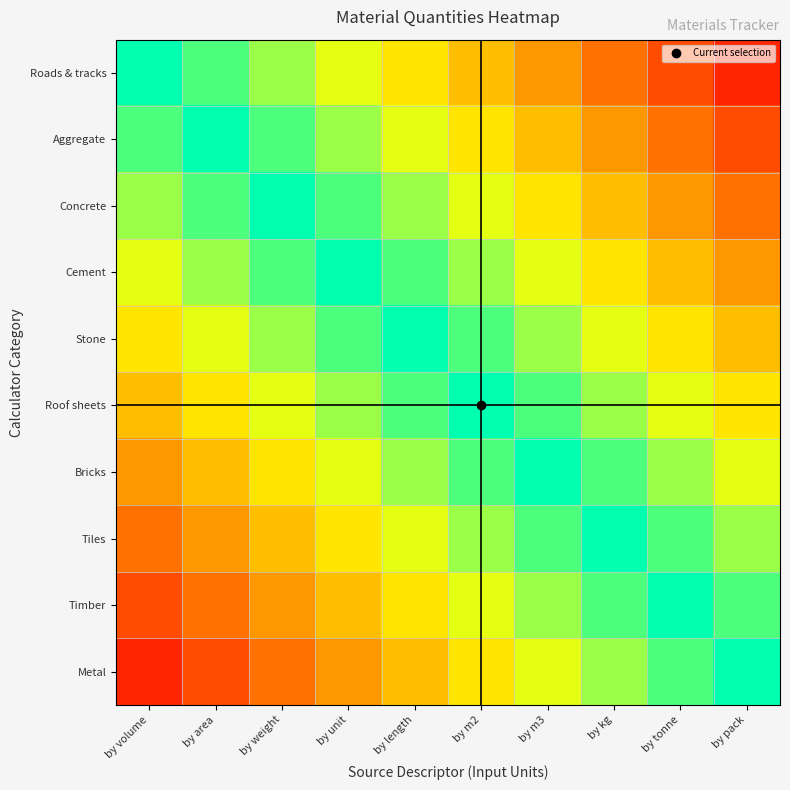

What is the difference between the highest and lowest values at by tonne?

0.9